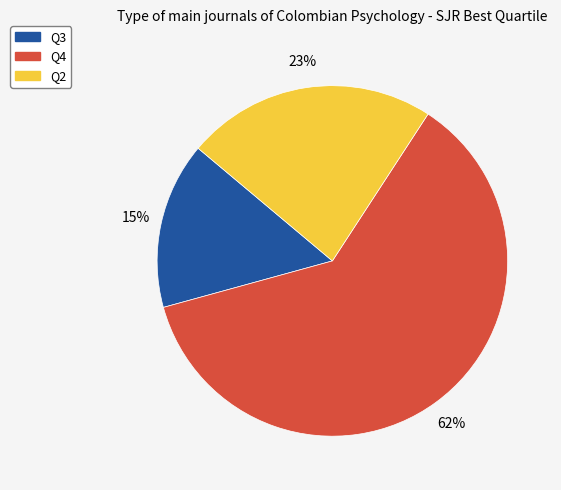

Rank the categories by value from lowest to highest.

Q3, Q2, Q4